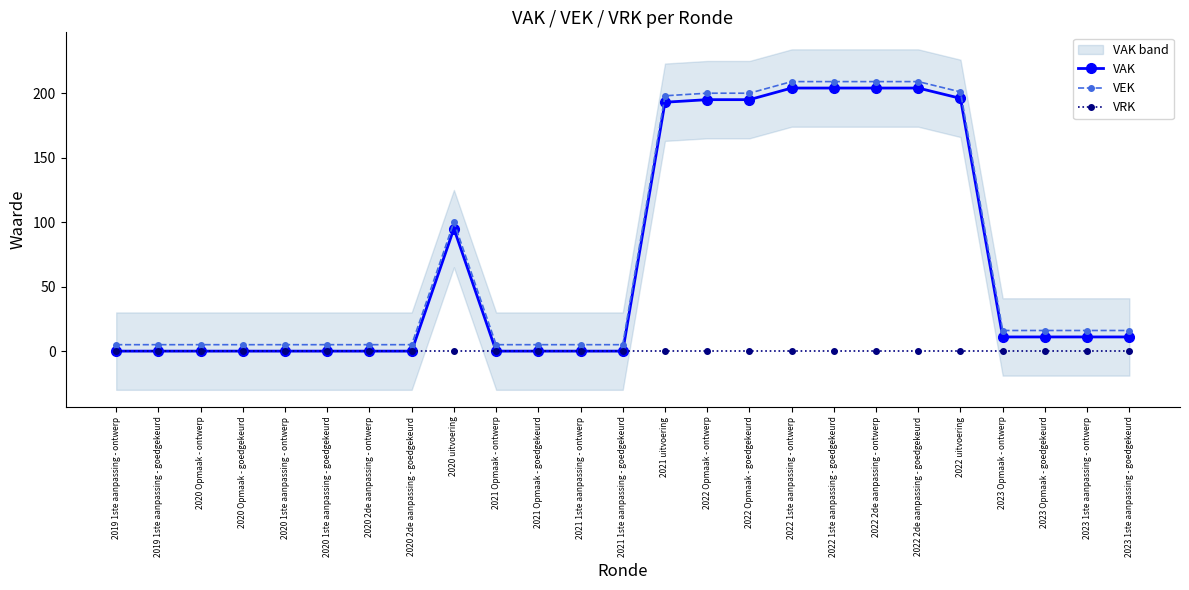

Rank the series by their maximum value, from lowest to highest.

VRK, VAK, VEK